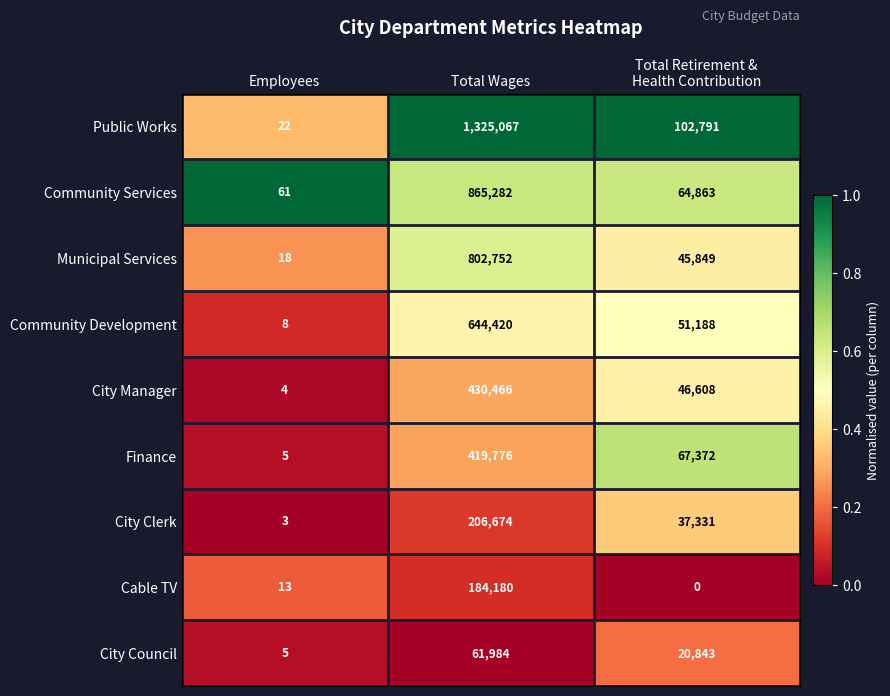

Reading left to right, list all the values displayed in this chart.

Public Works: 22	1325067	102791
Community Services: 61	865282	64863
Municipal Services: 18	802752	45849
Community Development: 8	644420	51188
City Manager: 4	430466	46608
Finance: 5	419776	67372
City Clerk: 3	206674	37331
Cable TV: 13	184180	0
City Council: 5	61984	20843